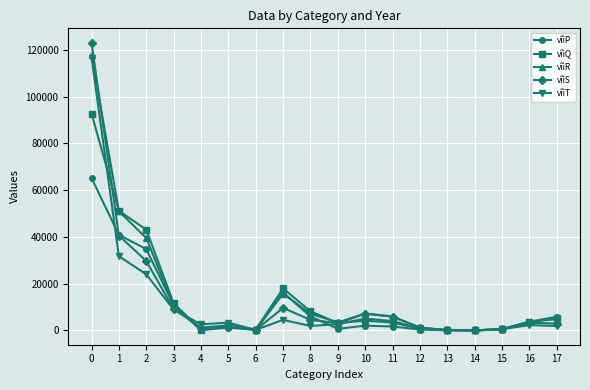

Where is the first local maximum for vîìQ?

5